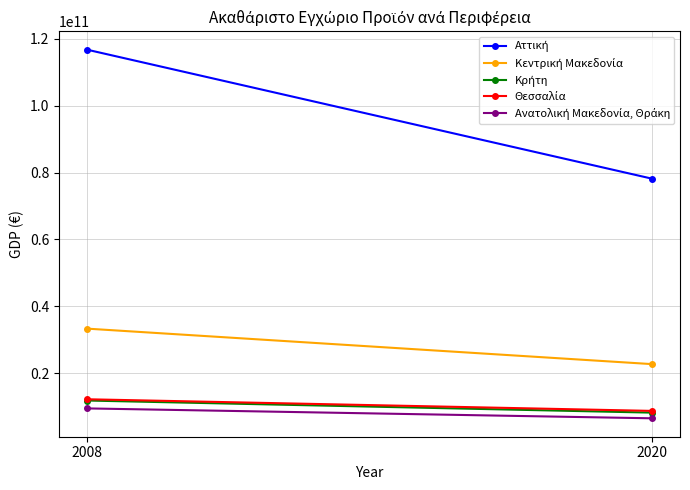

Reading left to right, extract all data points from this chart.

Αττική: 116716940000.0	78176300000.0
Κεντρική Μακεδονία: 33304450000.0	22701500000.0
Κρήτη: 11807520000.0	8186870000.0
Θεσσαλία: 12186270000.0	8707540000.0
Ανατολική Μακεδονία, Θράκη: 9450340000.0	6494580000.0